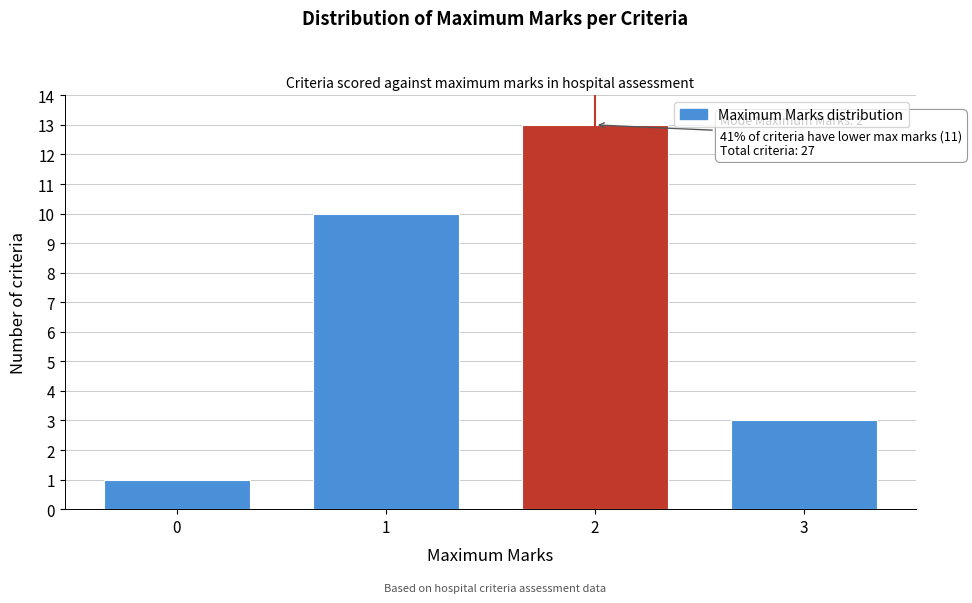

Reading right to left, what are all the values shown in this chart?

3	13	10	1